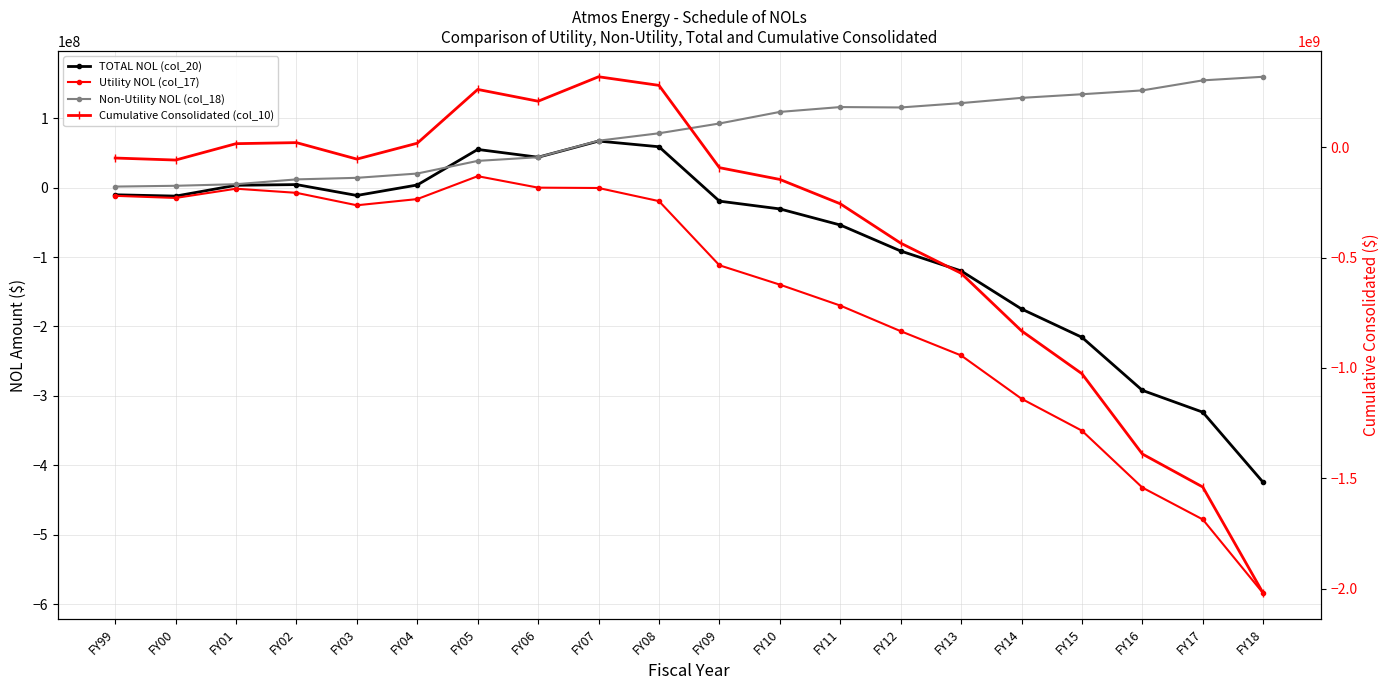

The value of Non-Utility NOL (col_18) at FY09 is 158963527.1. True or false?

False